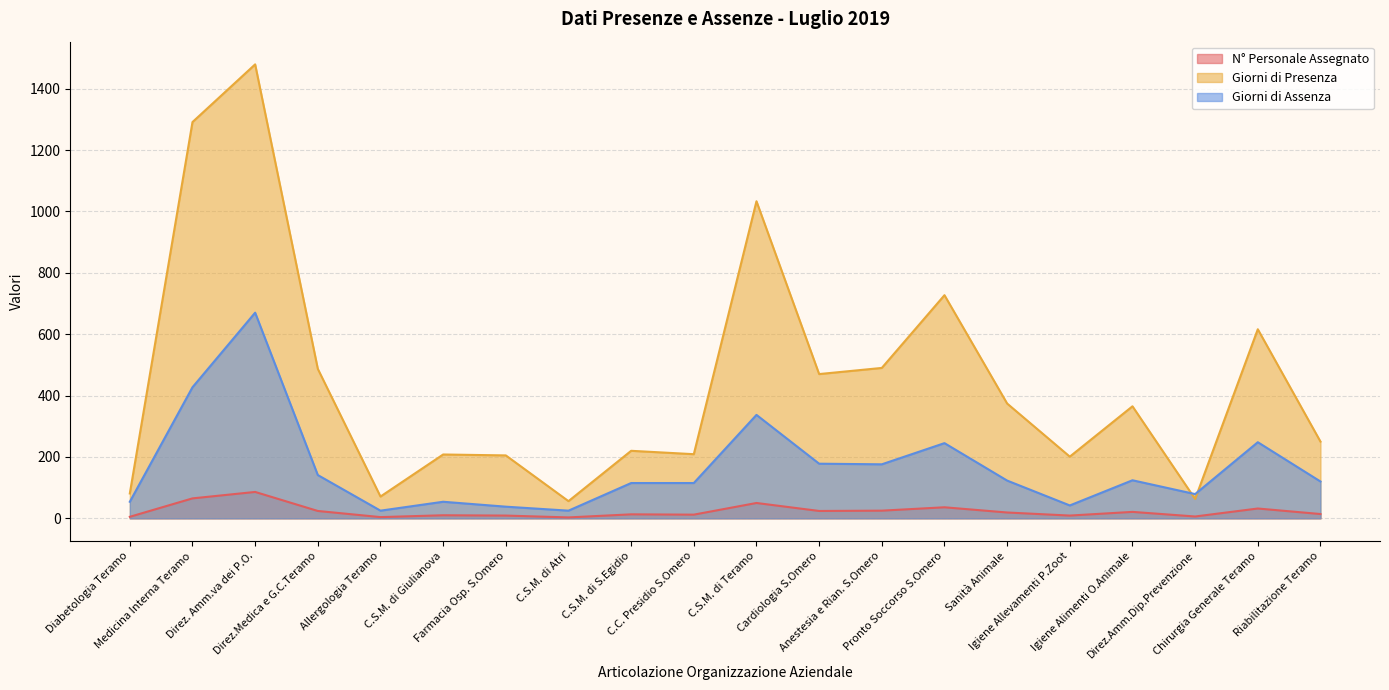

Which category has the highest value across all series?

Direz. Amm.va dei P.O.